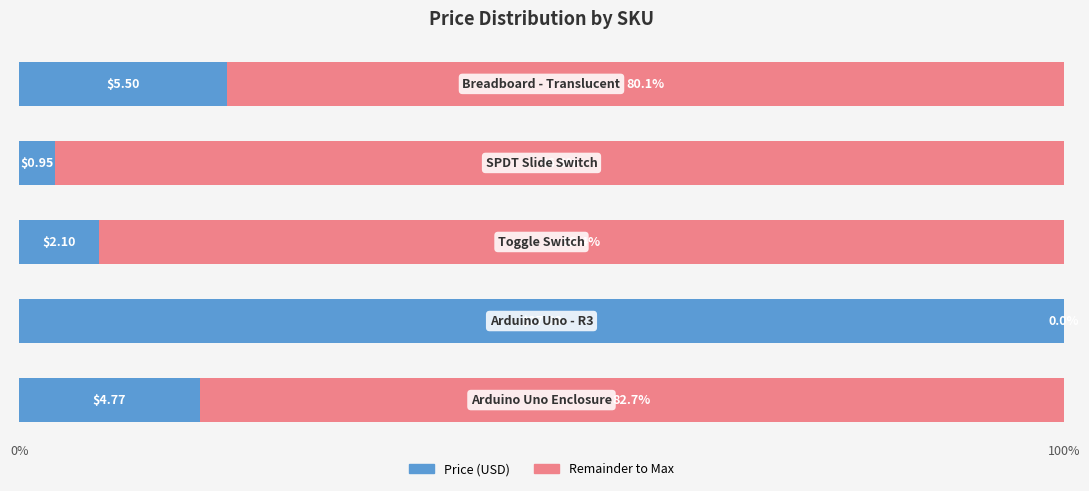

How many series are shown in this chart?

2